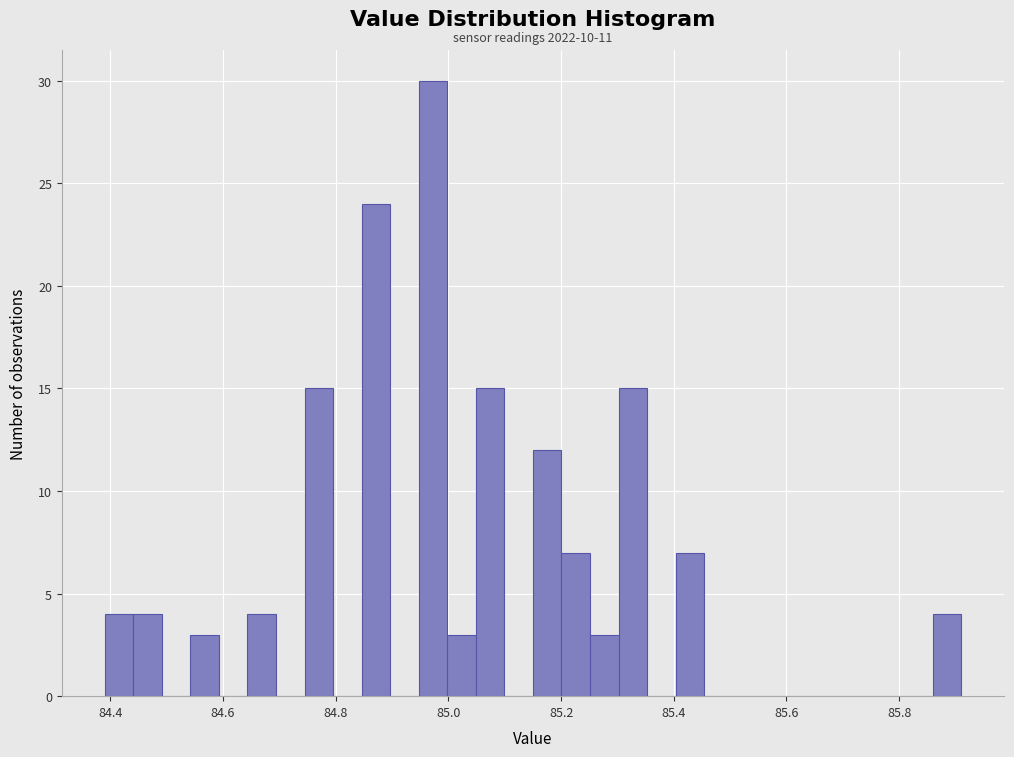

Around what value on the x-axis is the tallest bar? Give the approximate position of its centre, as read against the axis.

84.98